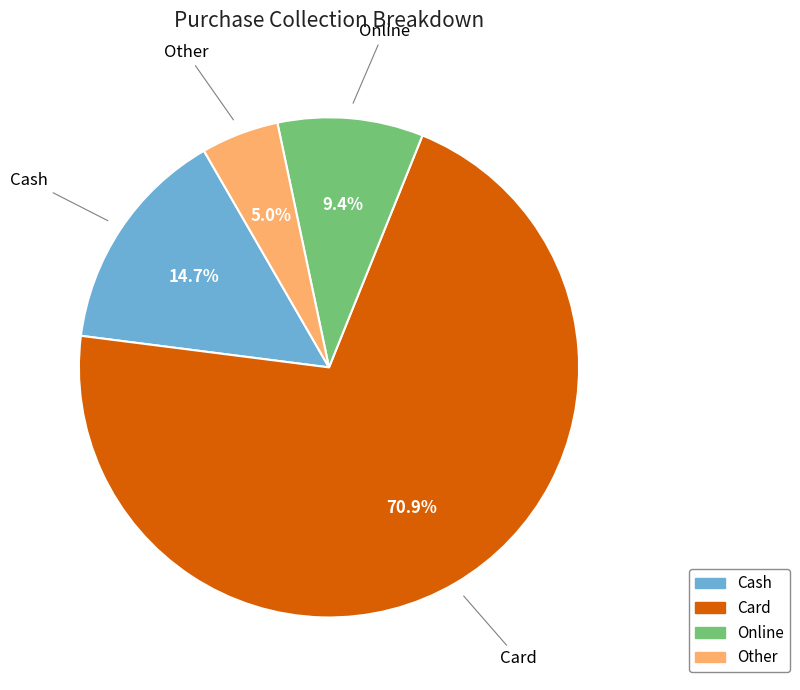

How many segments does this pie chart have?

4